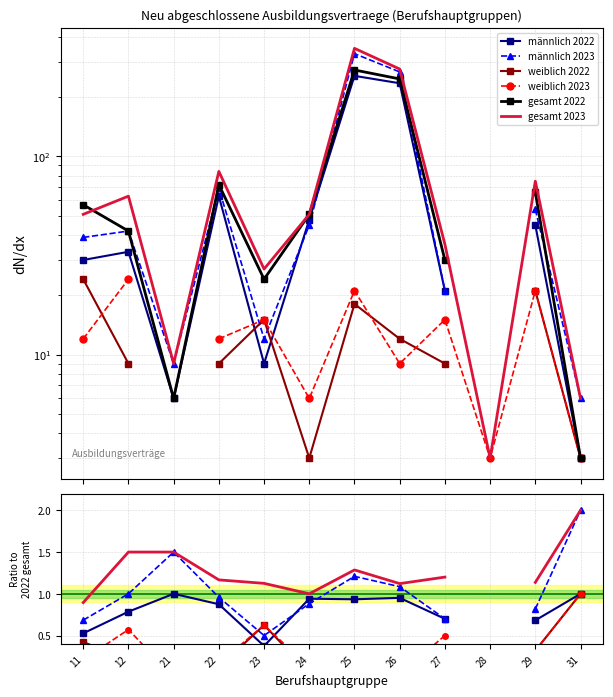

Is it true that männlich 2023 equals 1.0 at 12?

True